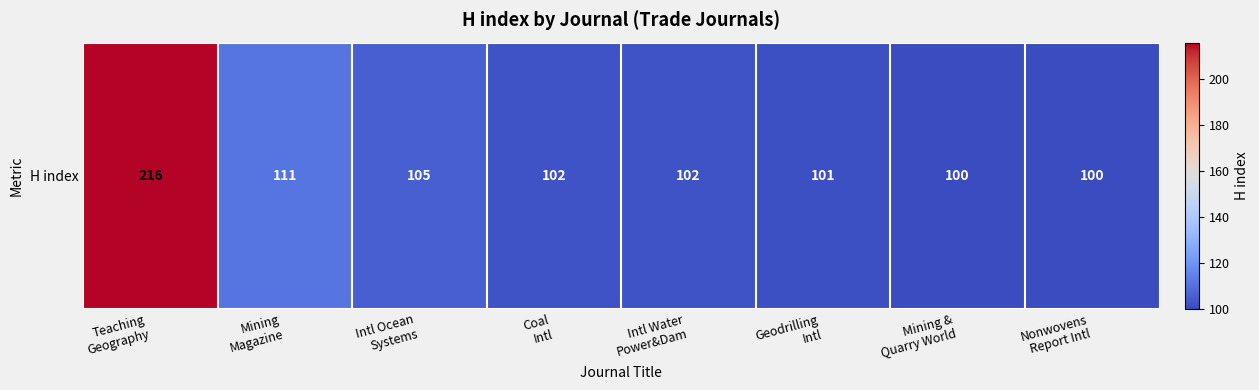

What is the approximate value at Nonwovens
Report Intl, to the nearest 5?

100